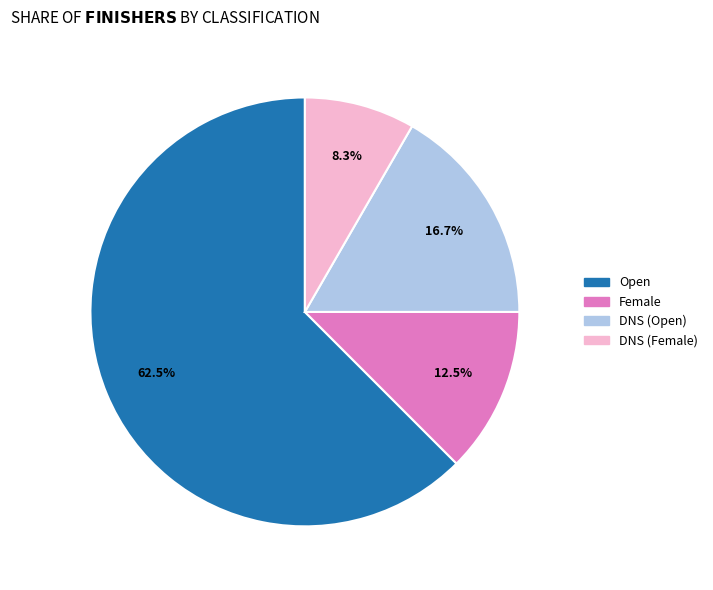

Does any single category account for the majority?

Yes